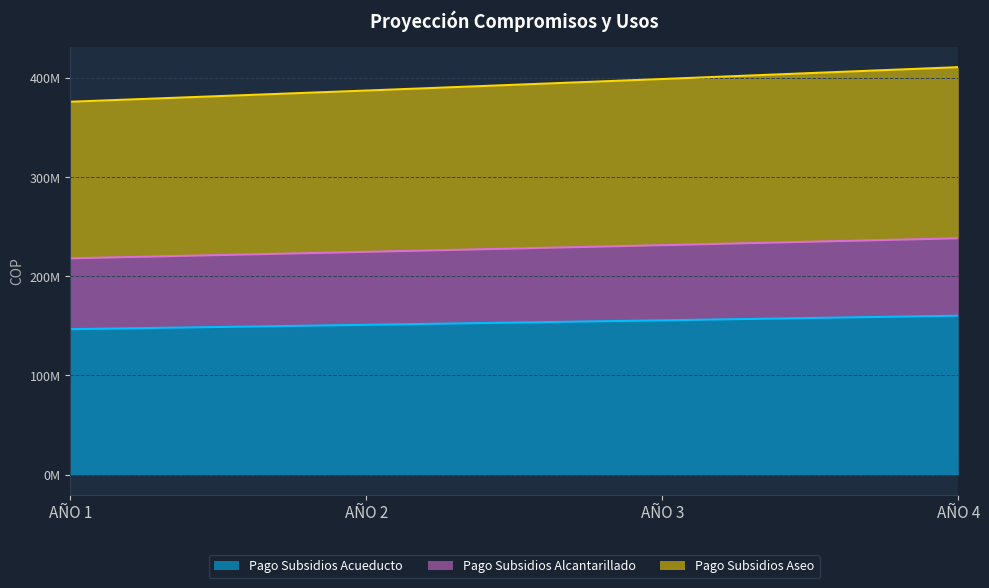

What are all the series names shown in the legend?

Pago Subsidios Acueducto, Pago Subsidios Alcantarillado, Pago Subsidios Aseo